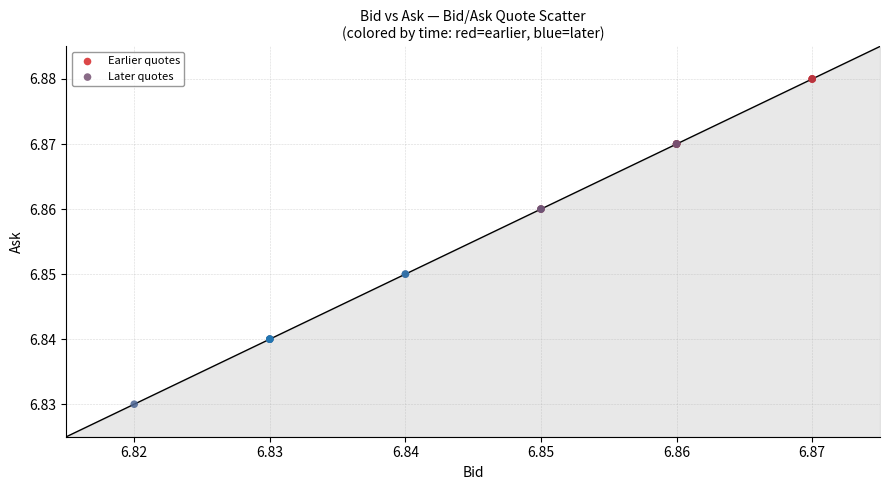

Which series has the largest Y range (max minus min)?

Later quotes